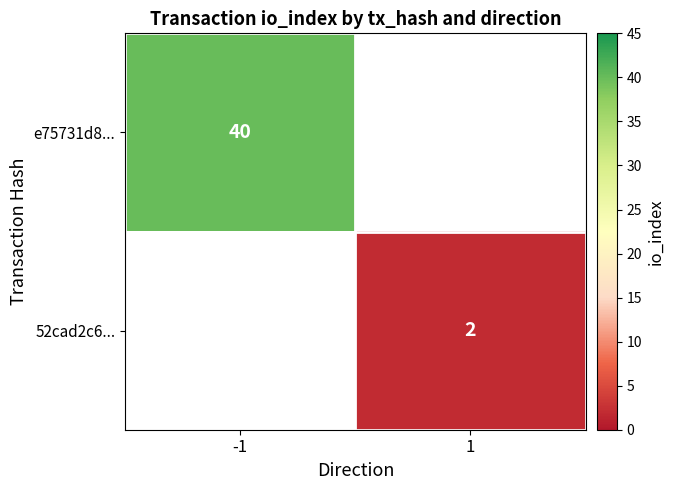

Is the value of e75731d8... at -1 greater than the value of 52cad2c6... at 1?

Yes